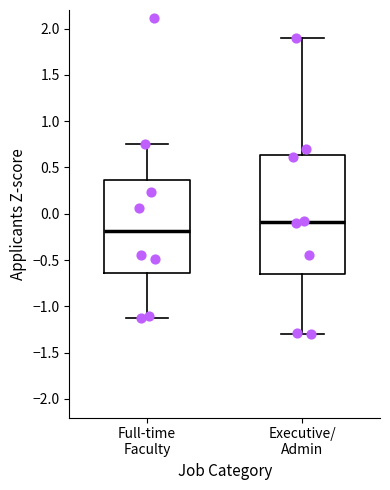

Where is the upper edge of the box for Full-time Faculty on the y-axis? The values are not printed on the chart, so give them approximately, as read against the axis.

0.35